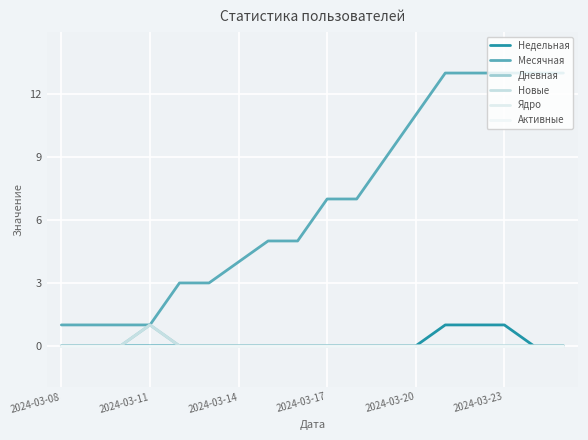

Which series has the largest total across all categories?

Месячная